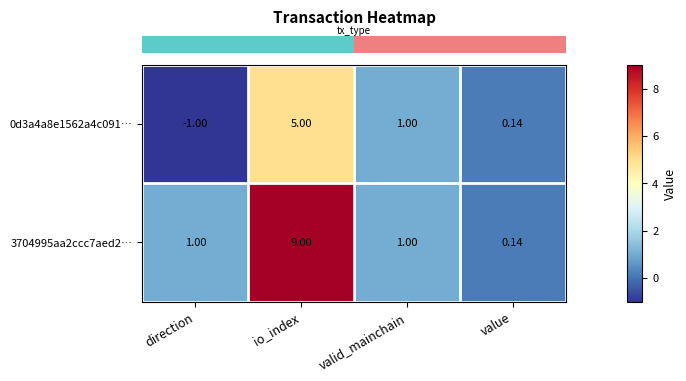

List the series in order of their overall mean, lowest first.

0d3a4a8e1562a4c091…, 3704995aa2ccc7aed2…